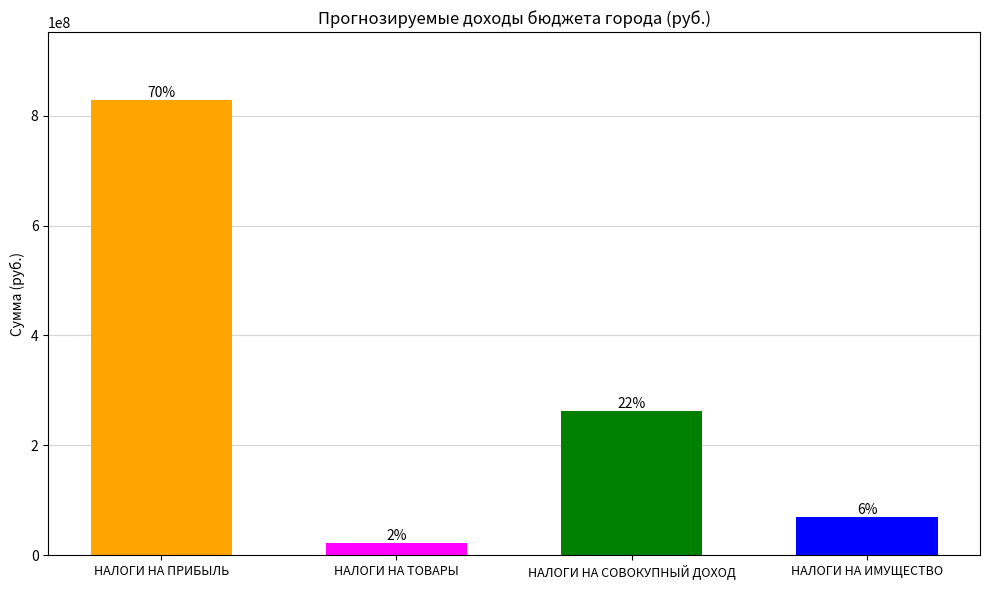

What is the label of the 3rd bar from the right?

НАЛОГИ НА ТОВАРЫ